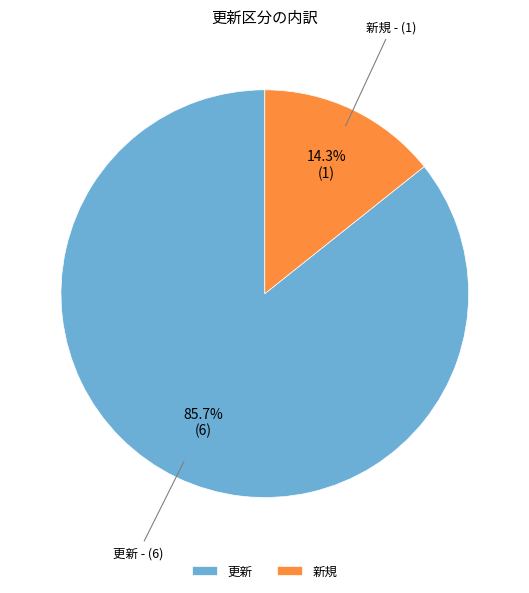

To the nearest percent, what is the difference between the largest and smallest slice percentages?

71%